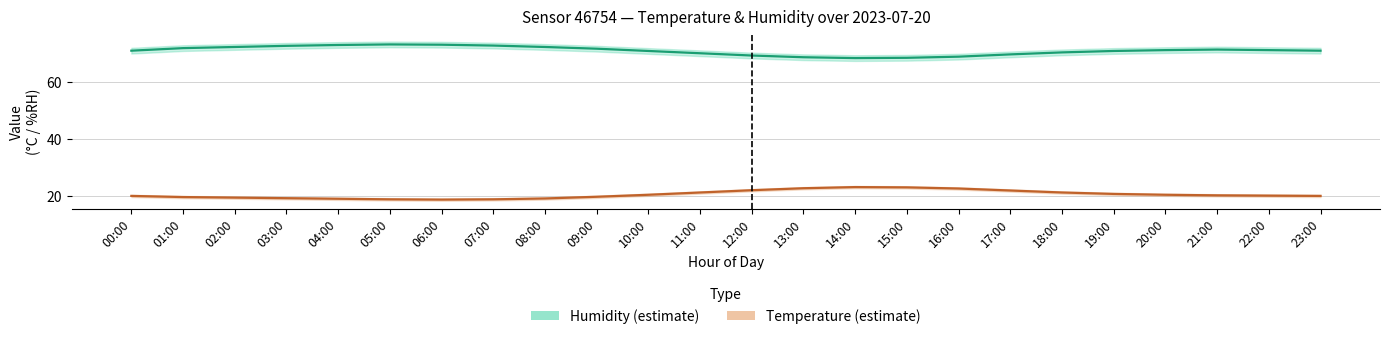

Rank the series by their average value, from highest to lowest.

Humidity (estimate), Temperature (estimate)